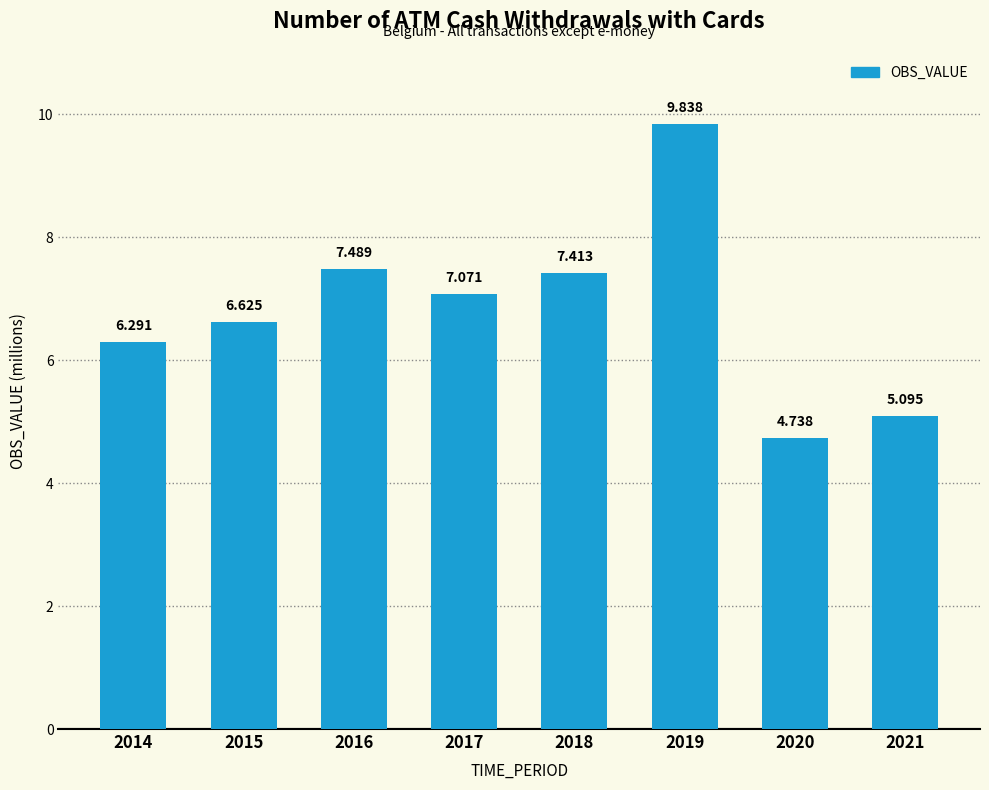

What is the value of the 1st bar from the left?

6.3